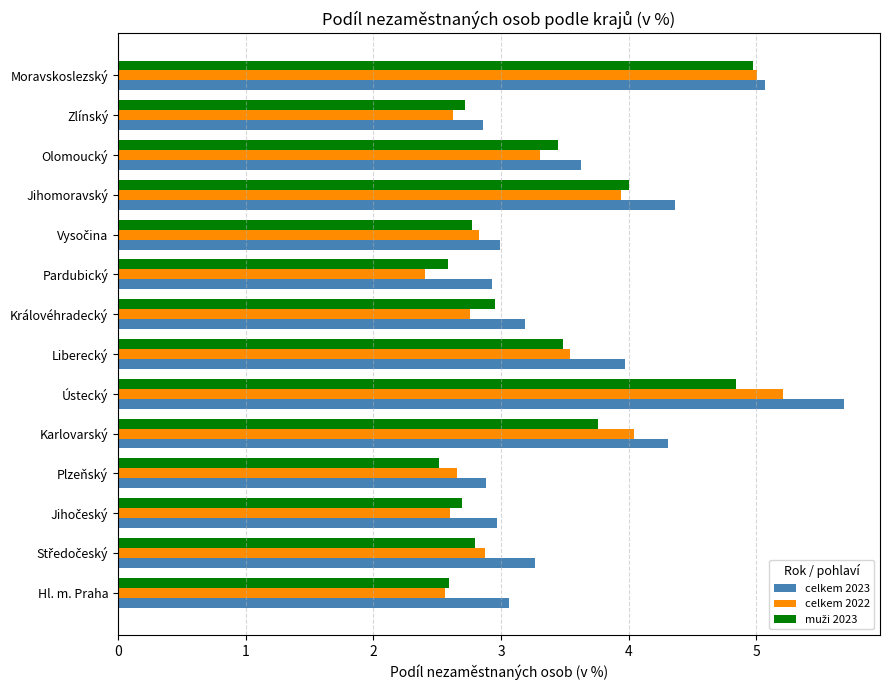

The celkem 2023 series shows 2.2 at Jihomoravský. True or false?

False